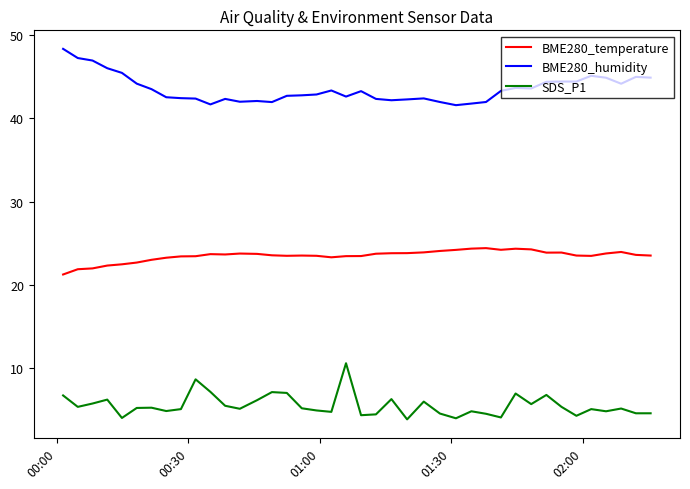

True or false: SDS_P1 and BME280_temperature intersect in this chart.

False